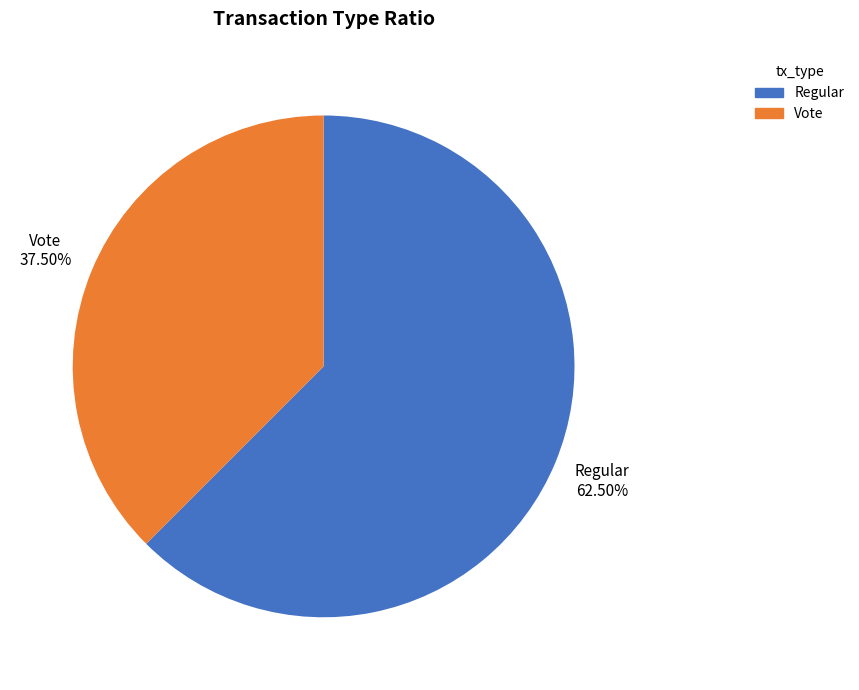

Which has a higher value, Regular or Vote?

Regular